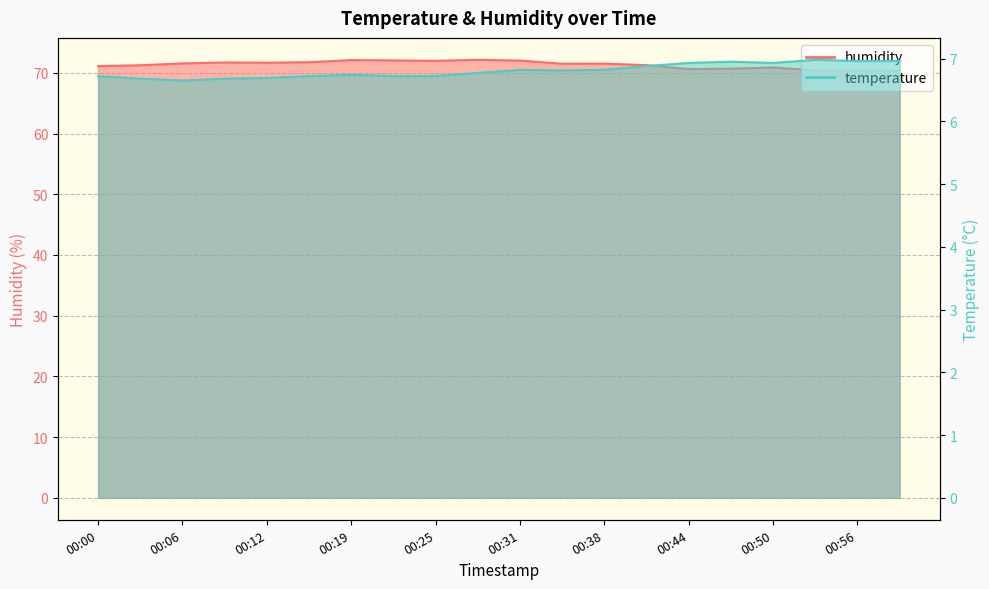

Where is temperature nearest to the value 6?

00:06